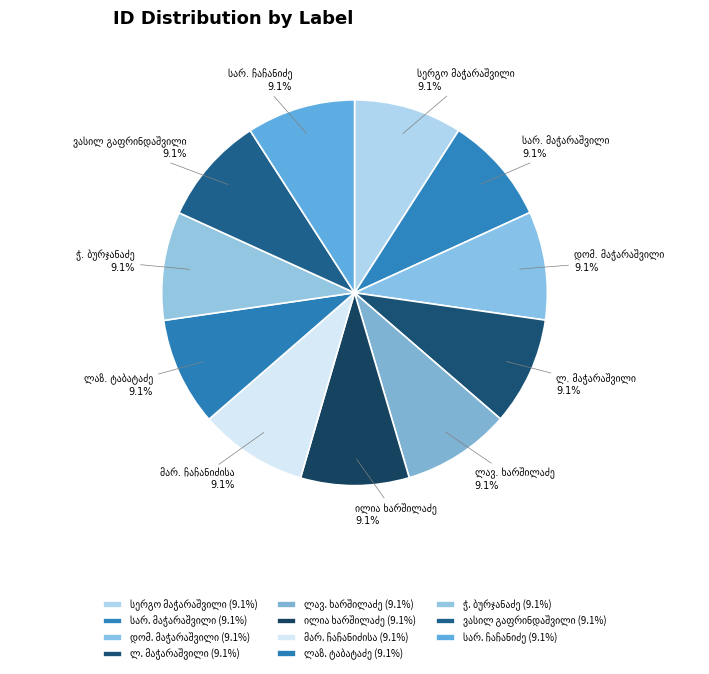

Is there any slice that represents more than half of the pie?

No